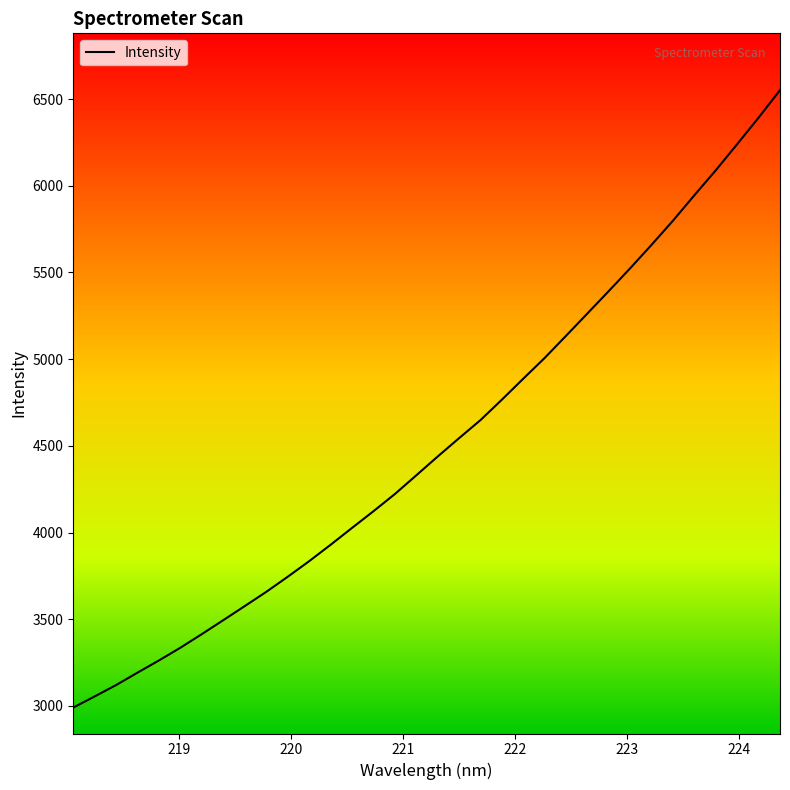

What is the maximum value shown in the chart?

6551.2